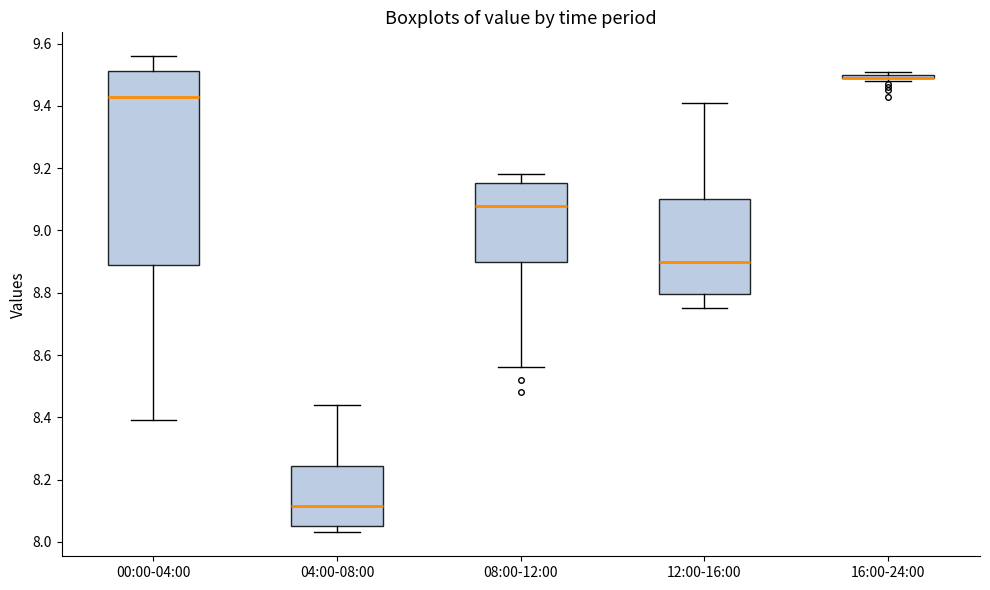

Where does the median line of the box for 04:00-08:00 sit on the y-axis? The values are not printed on the chart, so give them approximately, as read against the axis.

8.12